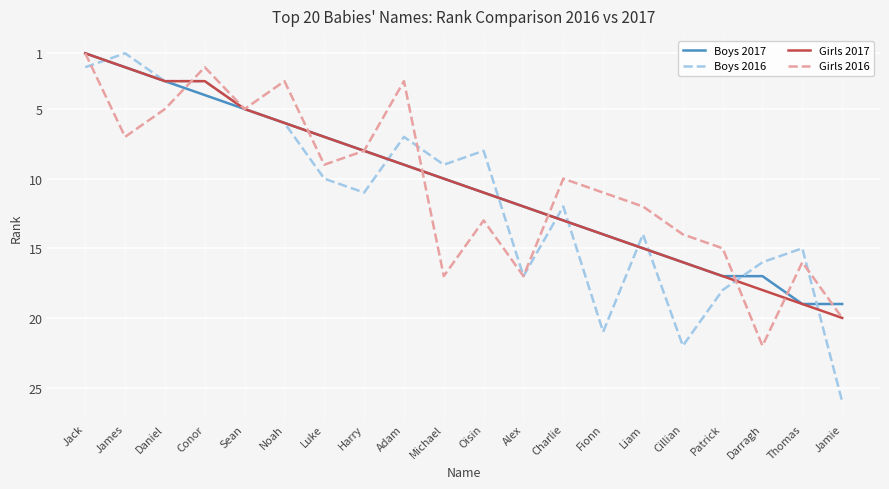

What are all the series names shown in the legend?

Boys 2017, Boys 2016, Girls 2017, Girls 2016